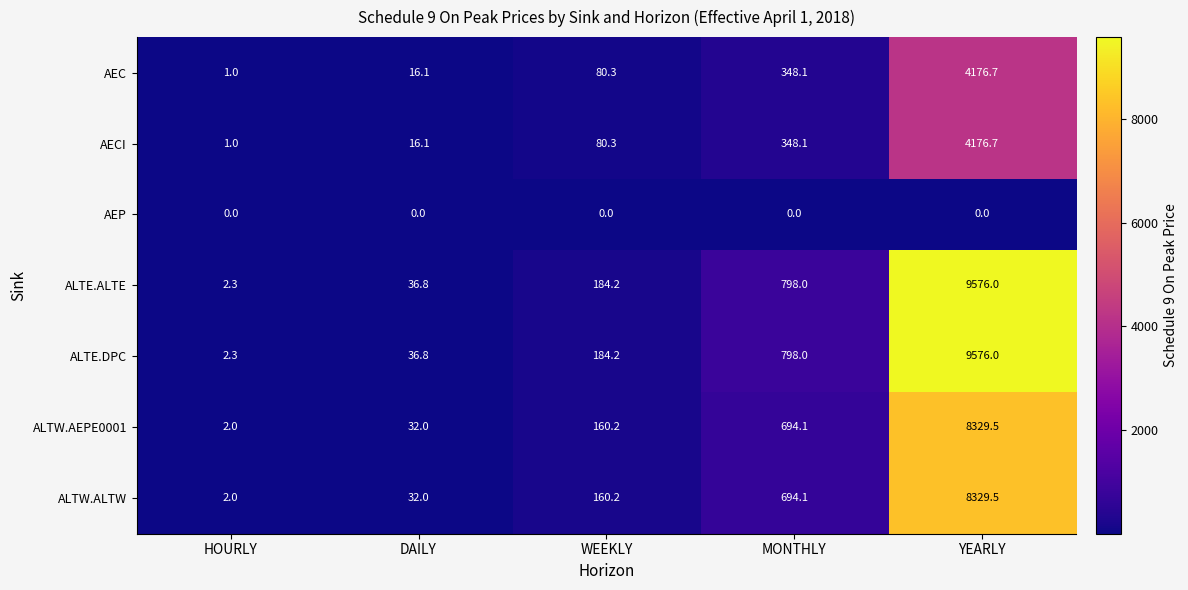

Is the value of ALTW.ALTW at YEARLY greater than the value of ALTE.ALTE at WEEKLY?

Yes